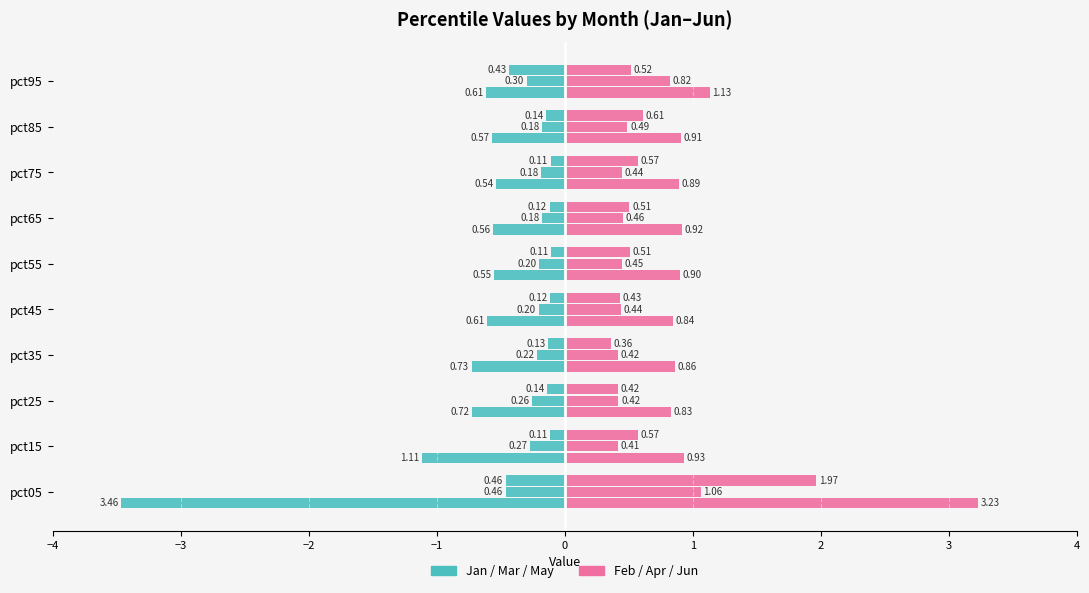

How many series are shown in this chart?

6